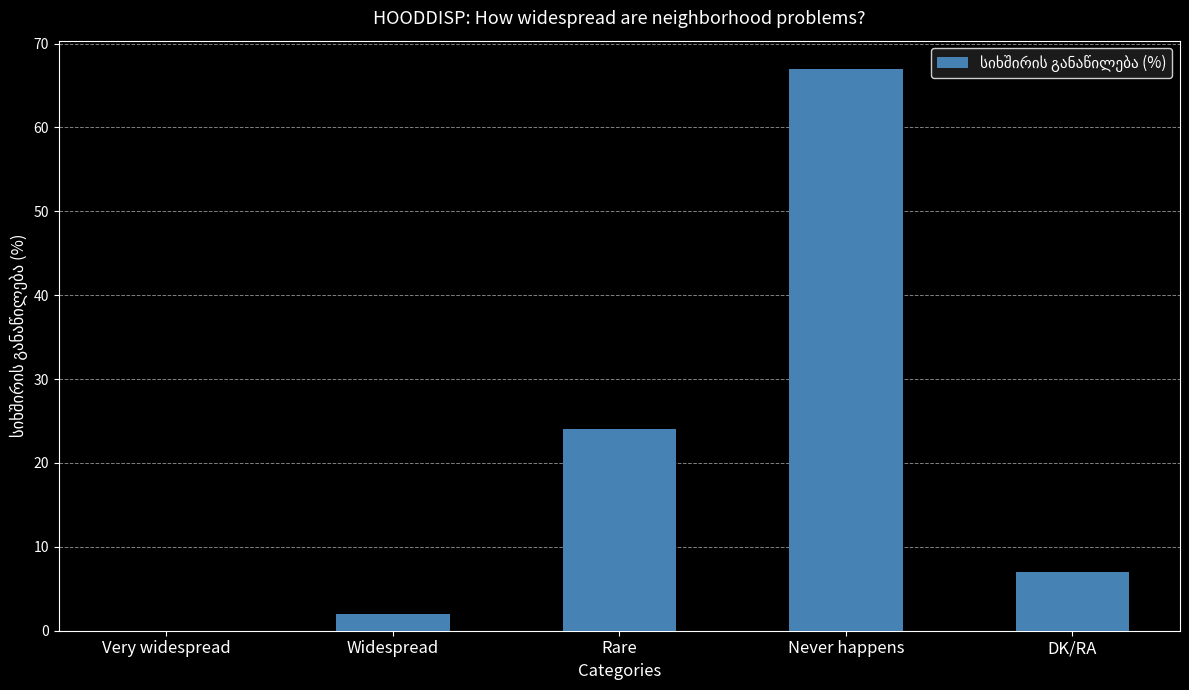

Which category has the highest value across all series?

Never happens